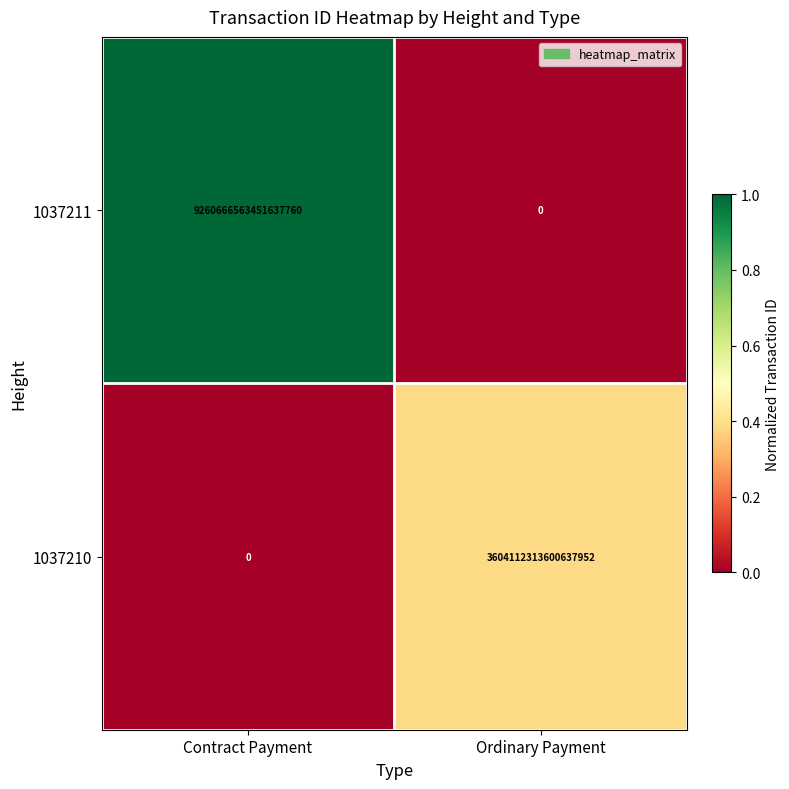

How many series are shown in this chart?

2